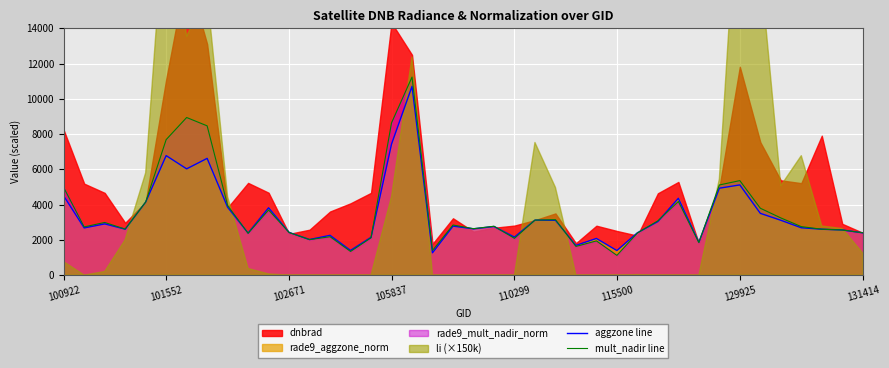

Reading left to right, what are all the values shown in this chart?

aggzone line: 4490.7	2676.9	2905.2	2607.0	4145.7	6778.2	6027.0	6621.6	3852.6	2385.6	3819.0	2422.5	2019.6	2256.6	1400.7	2145.6	7430.7	10704.6	1267.5	2779.2	2627.4	2758.2	2156.7	3119.1	3111.3	1685.4	2079.9	1392.9	2403.6	3038.1	4357.2	1870.5	4929.9	5116.8	3504.3	3111.6	2686.5	2603.7	2561.4	2400.0
mult_nadir line: 4965.3	2735.4	2987.1	2611.2	4145.7	7684.8	8938.8	8465.7	3951.9	2372.4	3692.7	2417.4	2013.6	2177.1	1341.9	2116.5	8634.9	11232.6	1400.7	2842.2	2633.1	2772.3	2085.9	3119.1	3146.1	1627.5	1941.0	1121.7	2389.2	3080.7	4176.0	1846.5	5113.2	5360.1	3793.2	3244.2	2750.4	2604.9	2559.3	2400.0